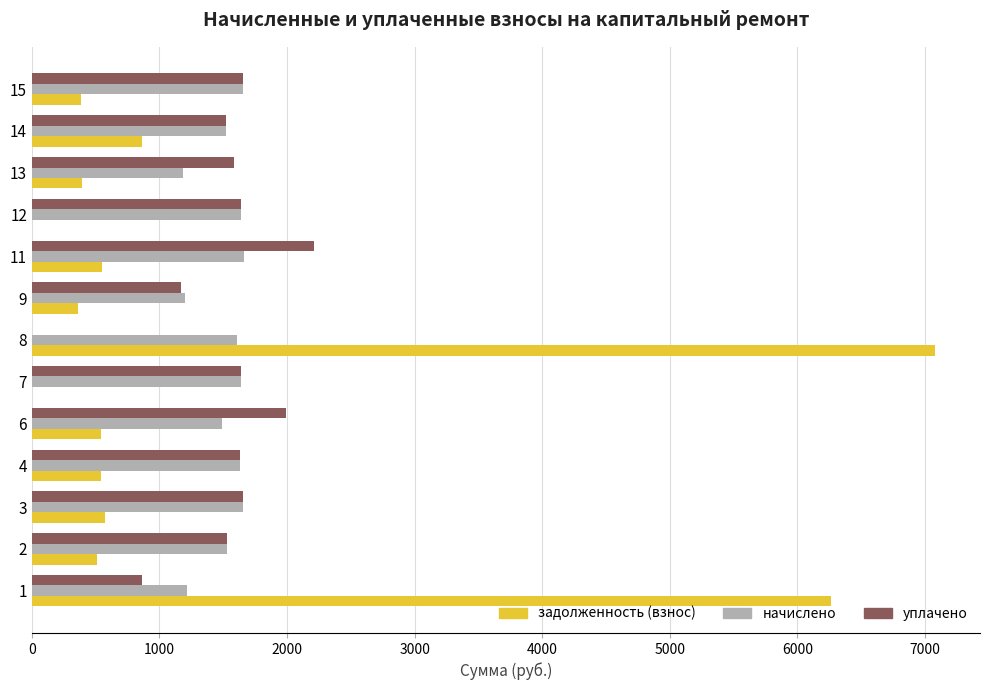

Is the value of уплачено at 7 greater than the value of задолженность (взнос) at 9?

Yes